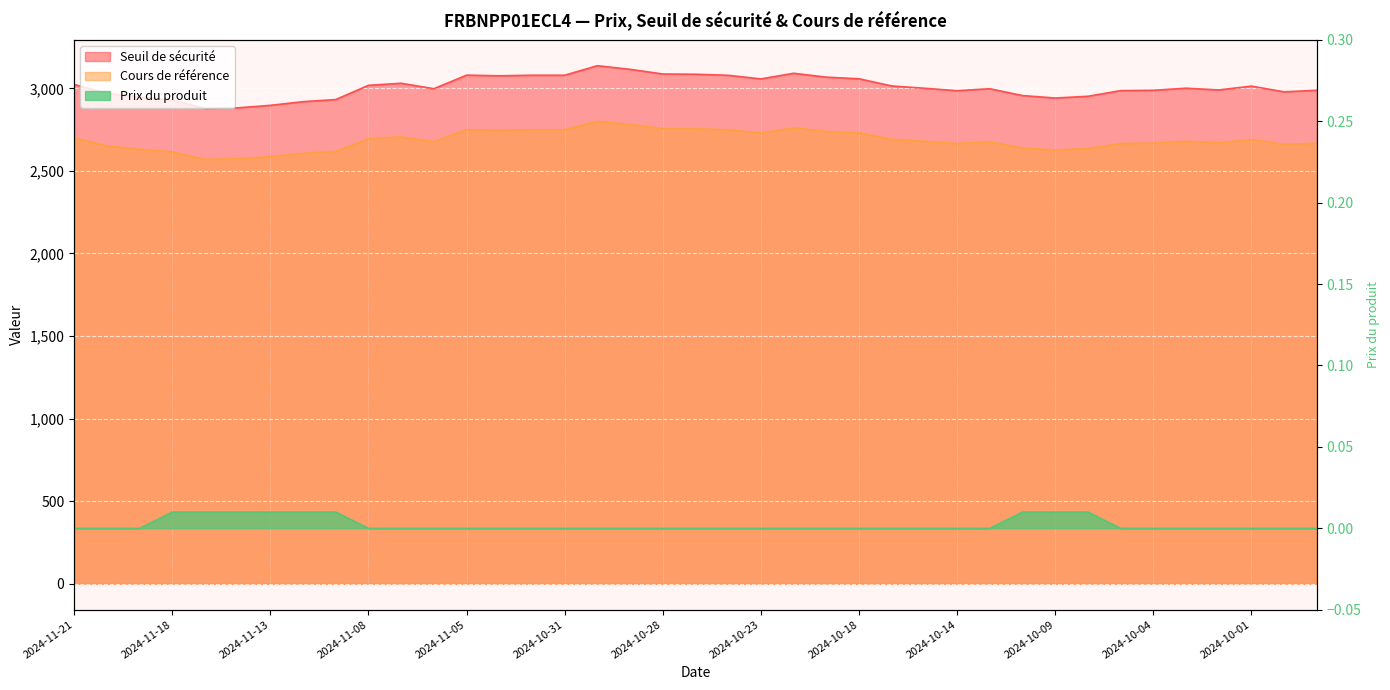

True or false: Cours de référence and Seuil de sécurité intersect in this chart.

False